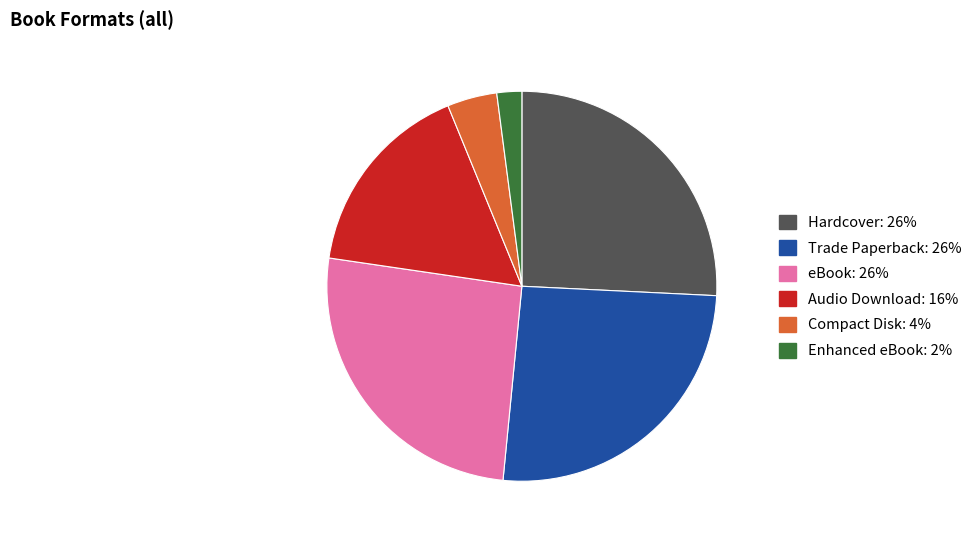

What is the smallest slice in the pie chart?

Enhanced eBook